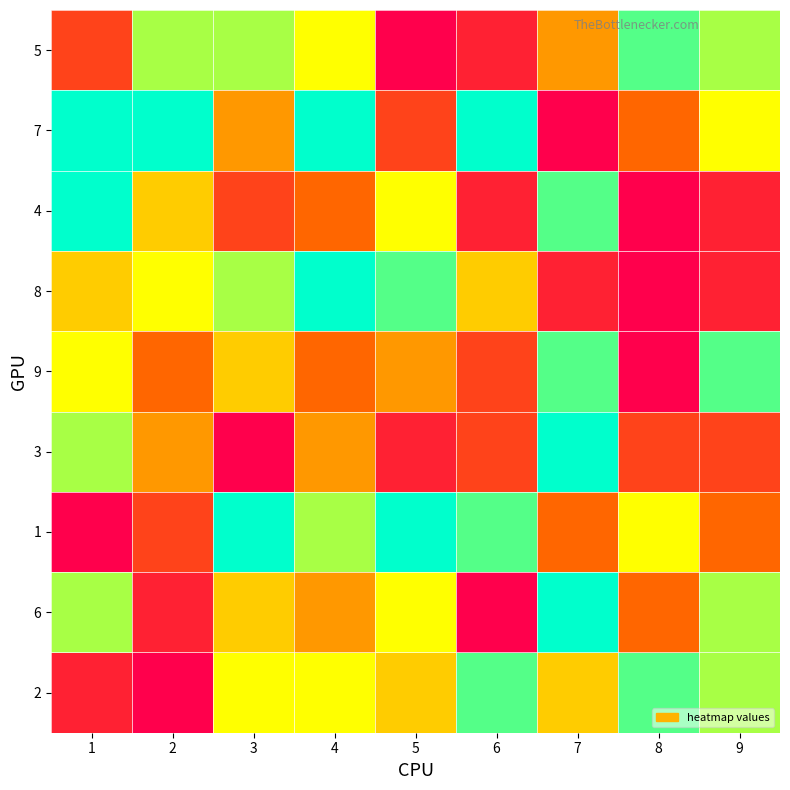

Reading right to left, transcribe all the data shown in this chart.

5: 9=7	8=8	7=4	6=1	5=0	4=6	3=7	2=7	1=2
7: 9=6	8=3	7=0	6=9	5=2	4=9	3=4	2=9	1=9
4: 9=1	8=0	7=8	6=1	5=6	4=3	3=2	2=5	1=9
8: 9=1	8=0	7=1	6=5	5=8	4=9	3=7	2=6	1=5
9: 9=8	8=0	7=8	6=2	5=4	4=3	3=5	2=3	1=6
3: 9=2	8=2	7=9	6=2	5=1	4=4	3=0	2=4	1=7
1: 9=3	8=6	7=3	6=8	5=9	4=7	3=9	2=2	1=0
6: 9=7	8=3	7=9	6=0	5=6	4=4	3=5	2=1	1=7
2: 9=7	8=8	7=5	6=8	5=5	4=6	3=6	2=0	1=1